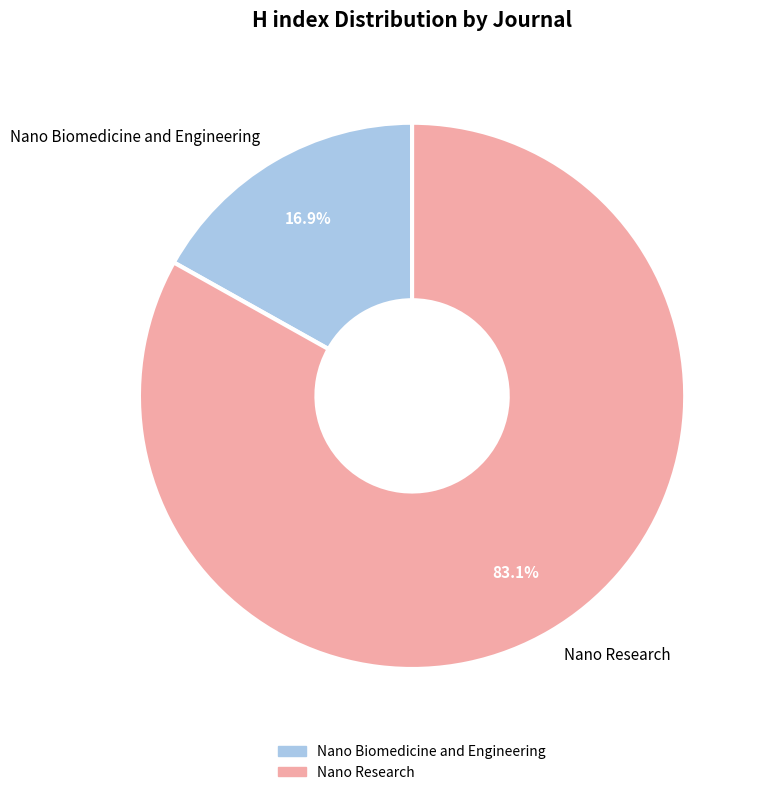

Does Nano Research represent more than half of the total?

Yes